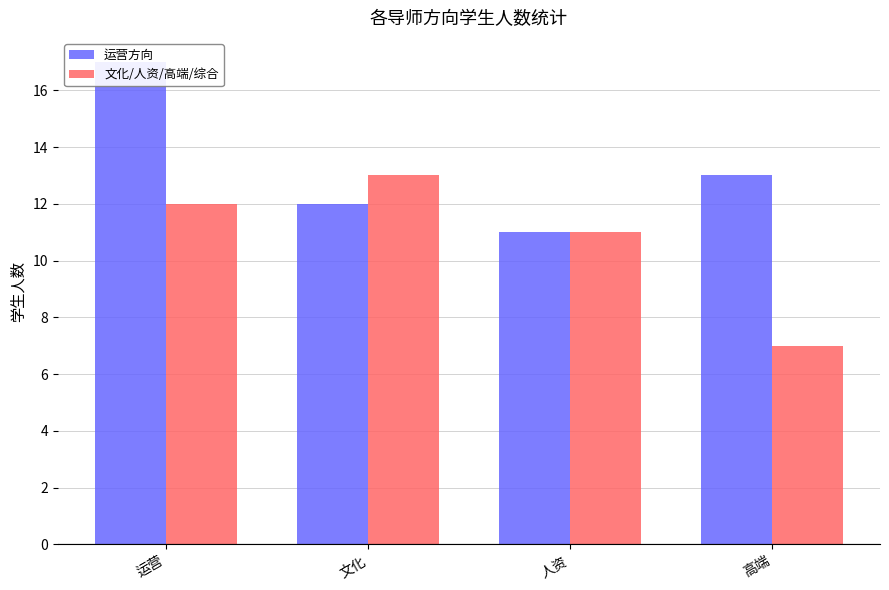

How many bars are there in each group?

2